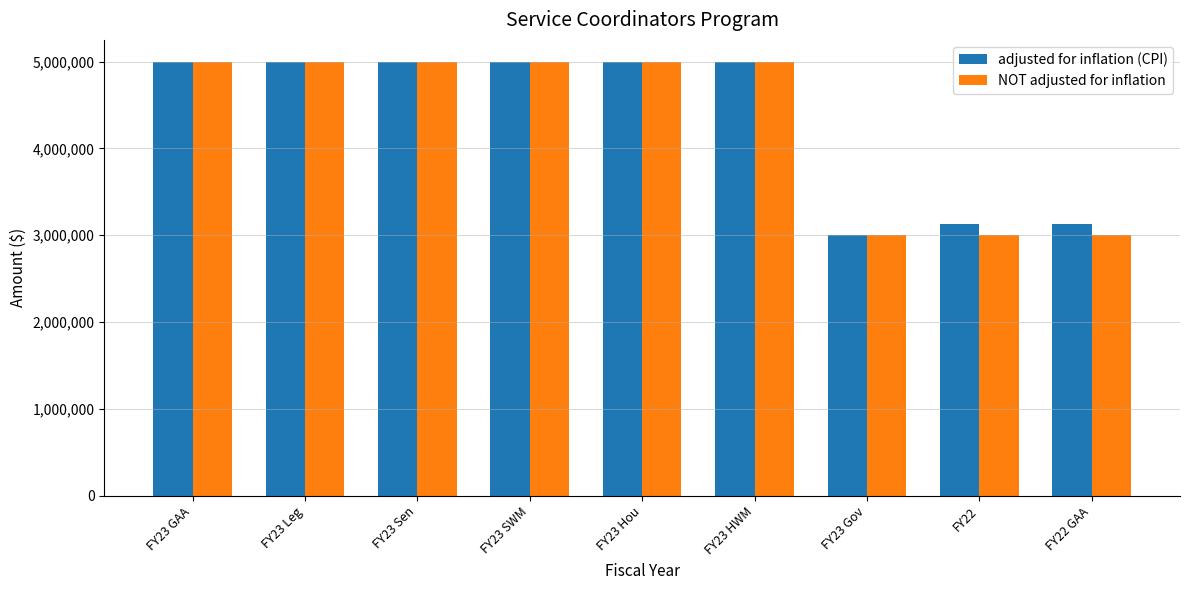

What is the spread (max minus min) of values at FY22 GAA?

129786